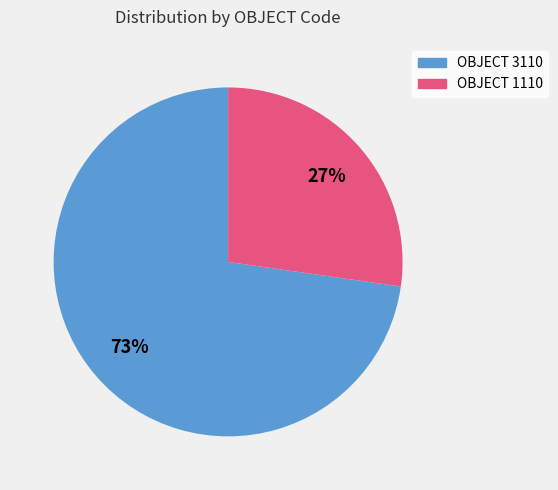

Does any single category account for the majority?

Yes